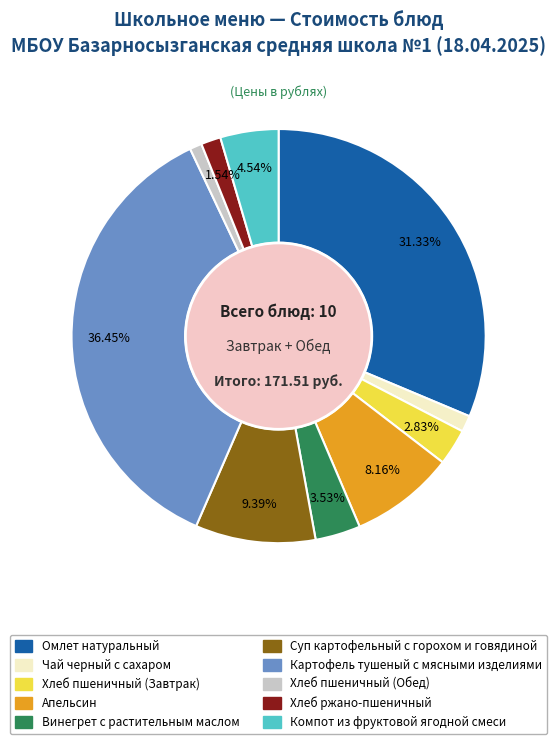

The Винегрет с растительным маслом slice represents 17% of the pie. True or false?

False